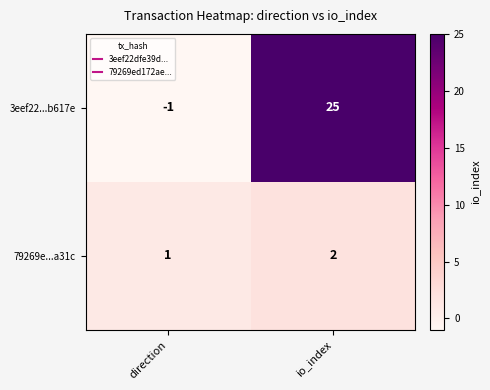

Rank the series by their maximum value, from lowest to highest.

79269e...a31c, 3eef22...b617e